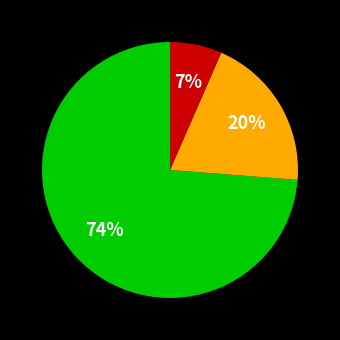

How many slices are in this pie chart?

3